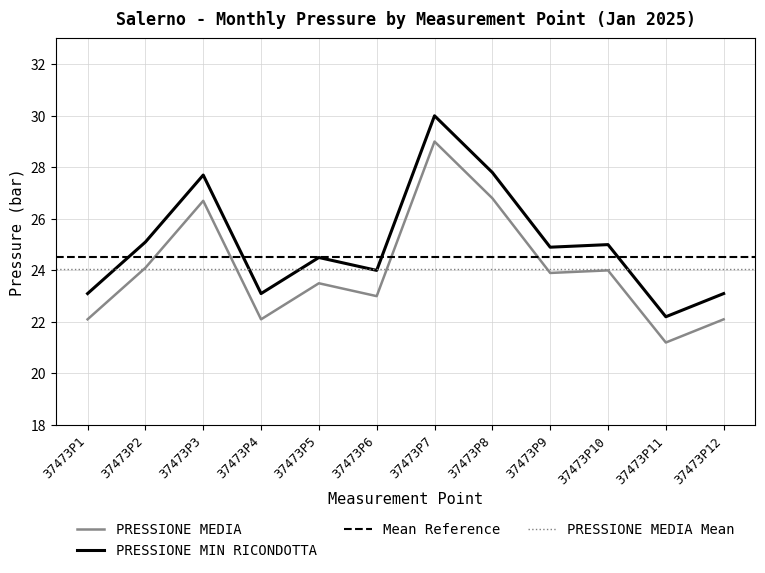

Which series changed the most between 37473P7 and 37473P11?

PRESSIONE MEDIA